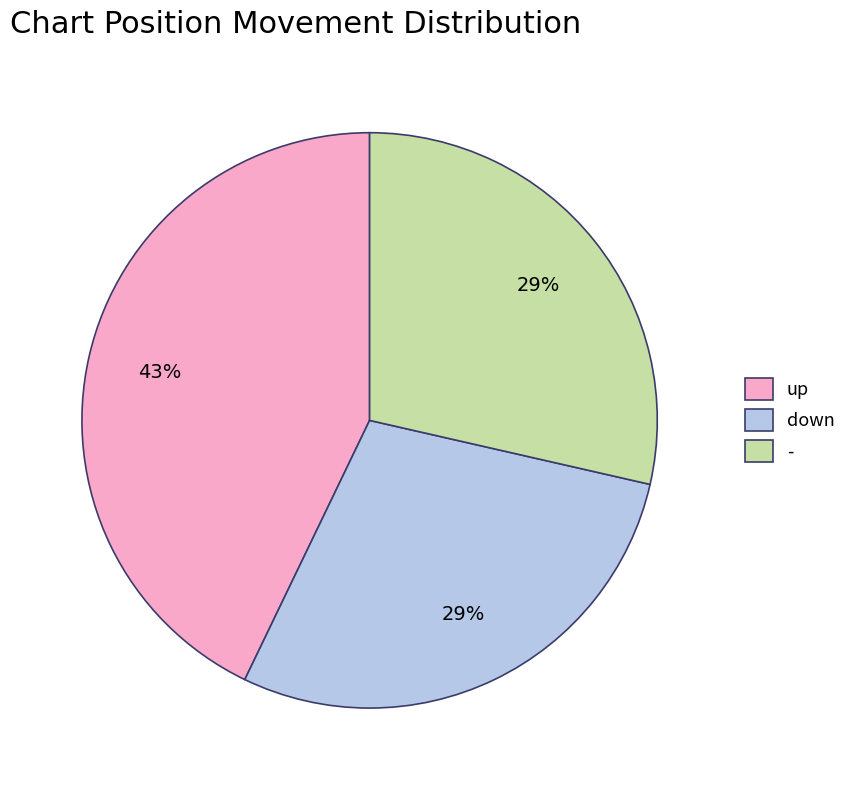

To the nearest percent, what is the difference between the up and - slice percentages?

14%